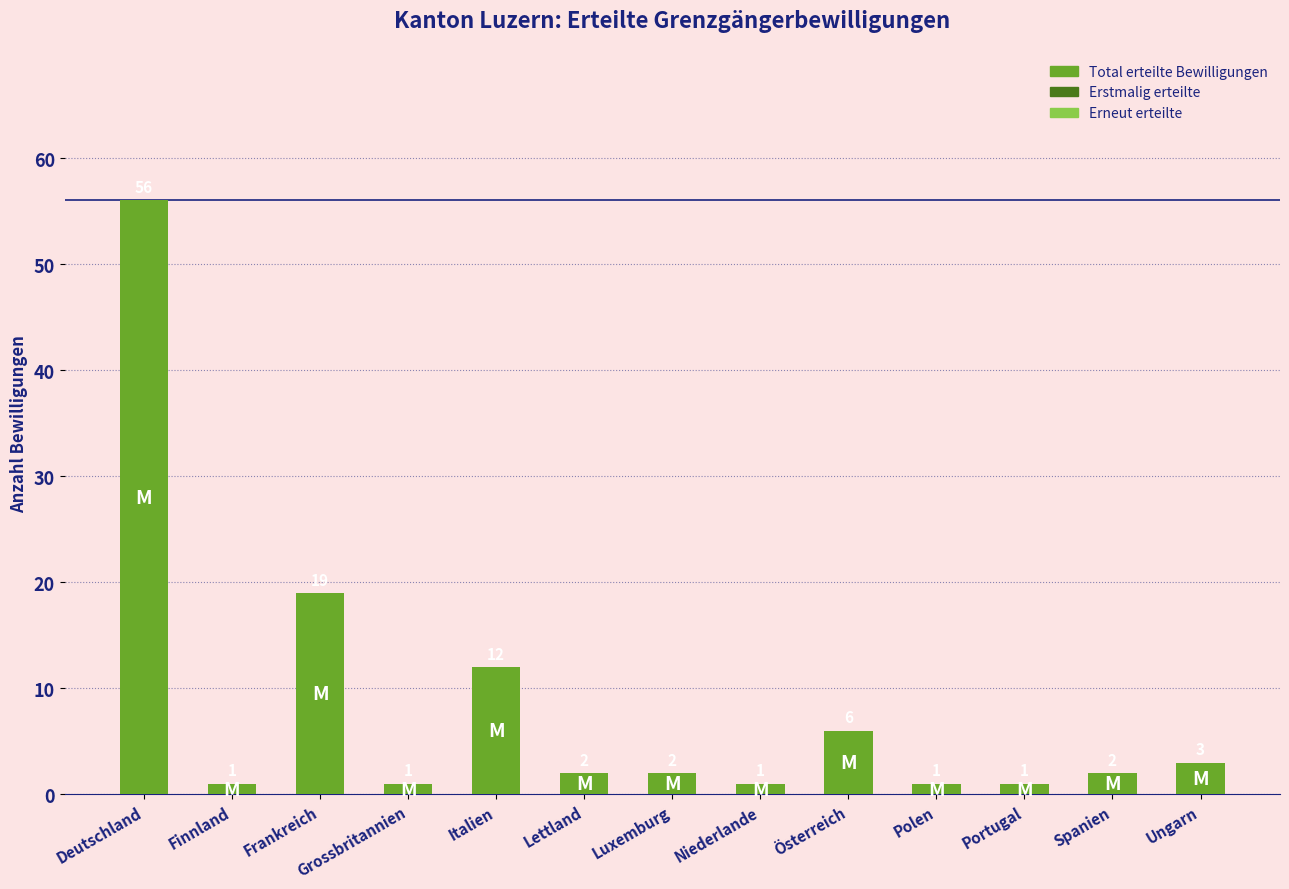

The value at Italien is 12. True or false?

True